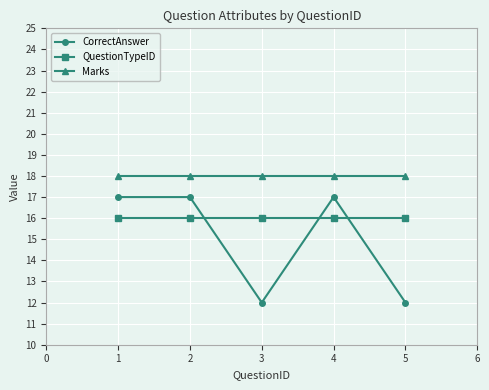

How many series are shown in this chart?

3